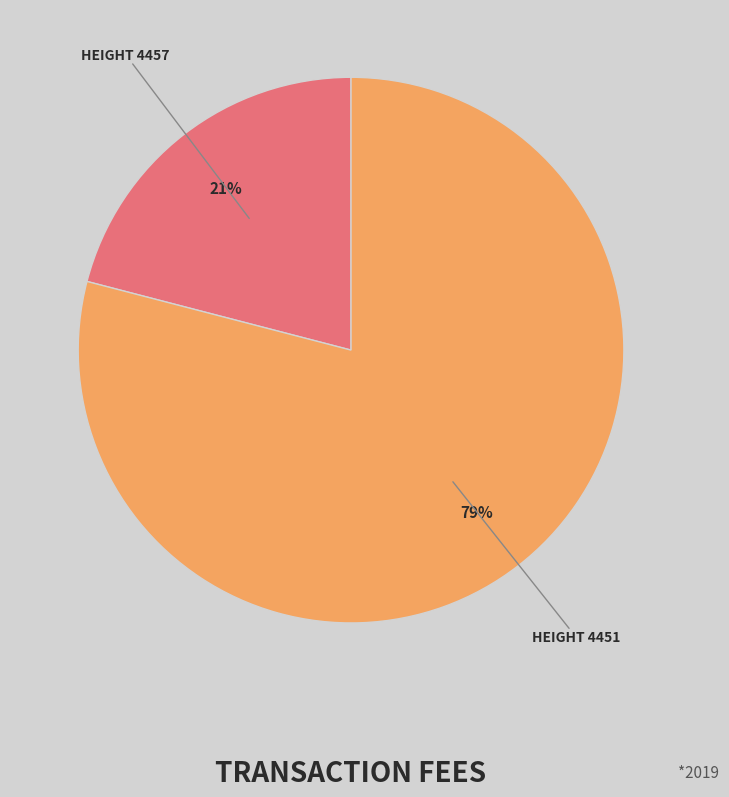

Which slice represents more than half of the pie?

HEIGHT 4451